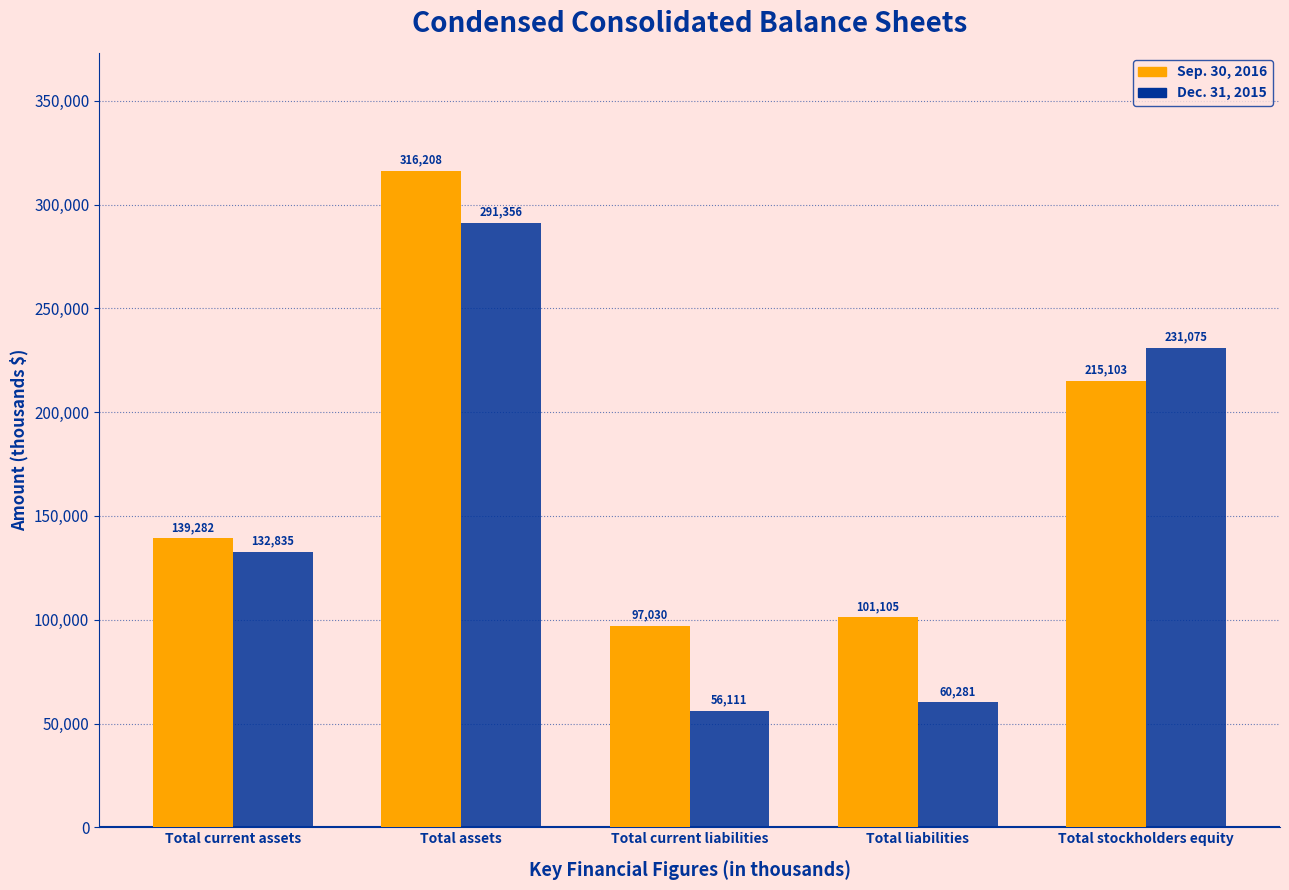

Reading right to left, extract all data points from this chart.

Sep. 30, 2016: 215103	101105	97030	316208	139282
Dec. 31, 2015: 231075	60281	56111	291356	132835